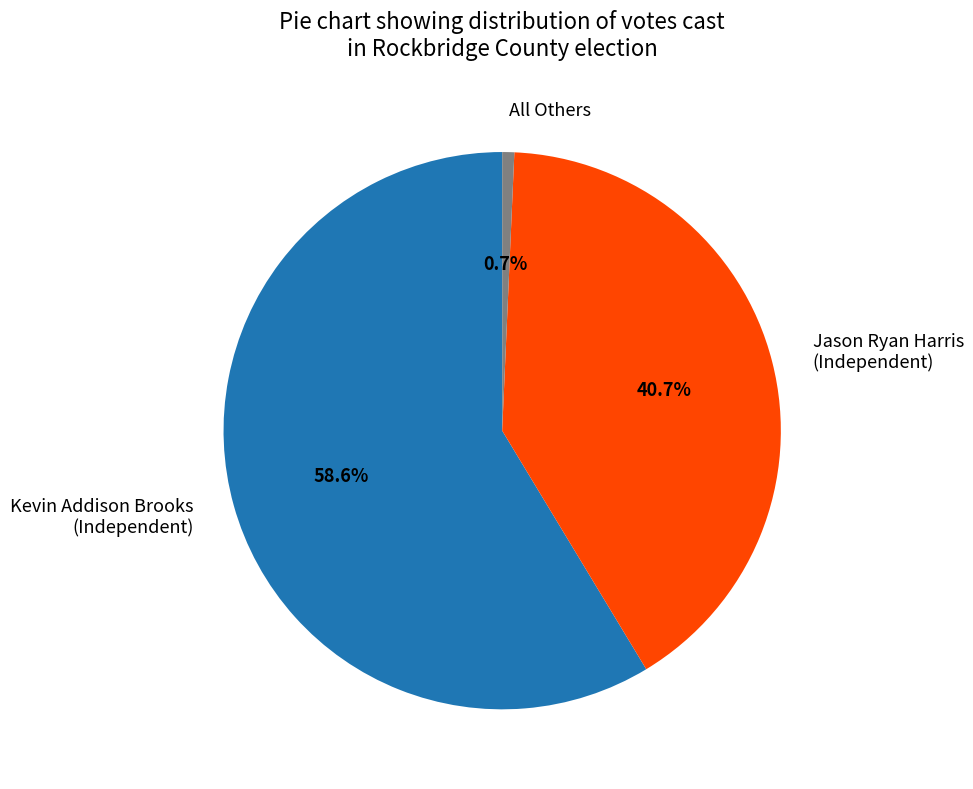

To the nearest percent, what percentage of the pie is Kevin Addison Brooks (Independent)?

59%